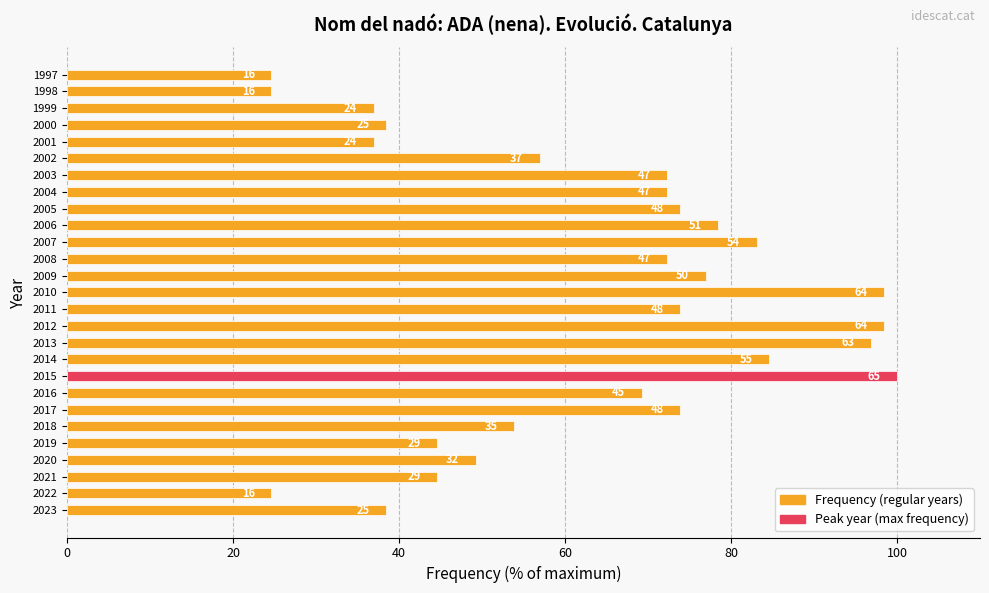

How many bars are there in total?

27